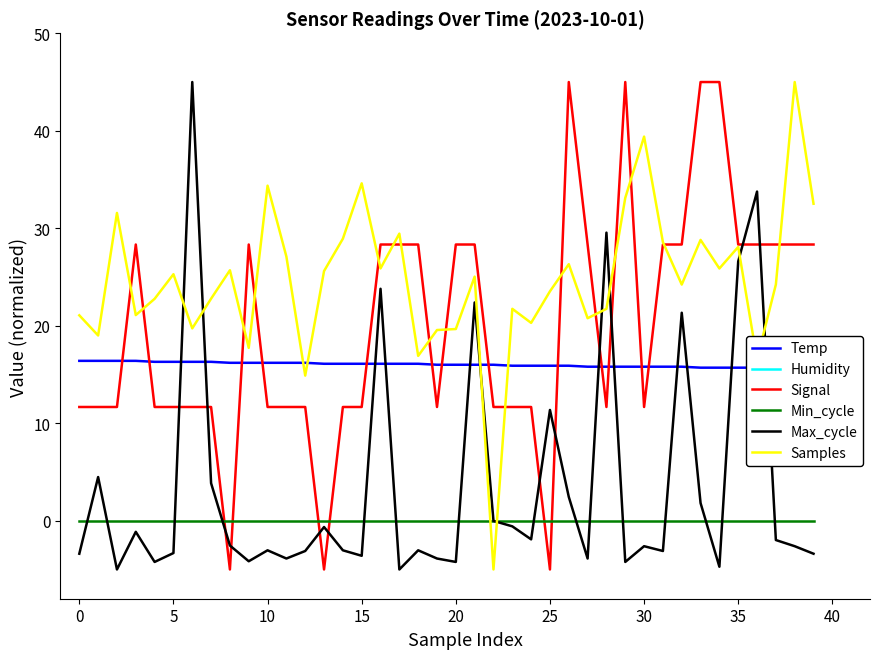

Which series ends up on top after the final intersection of Min_cycle and Signal?

Signal